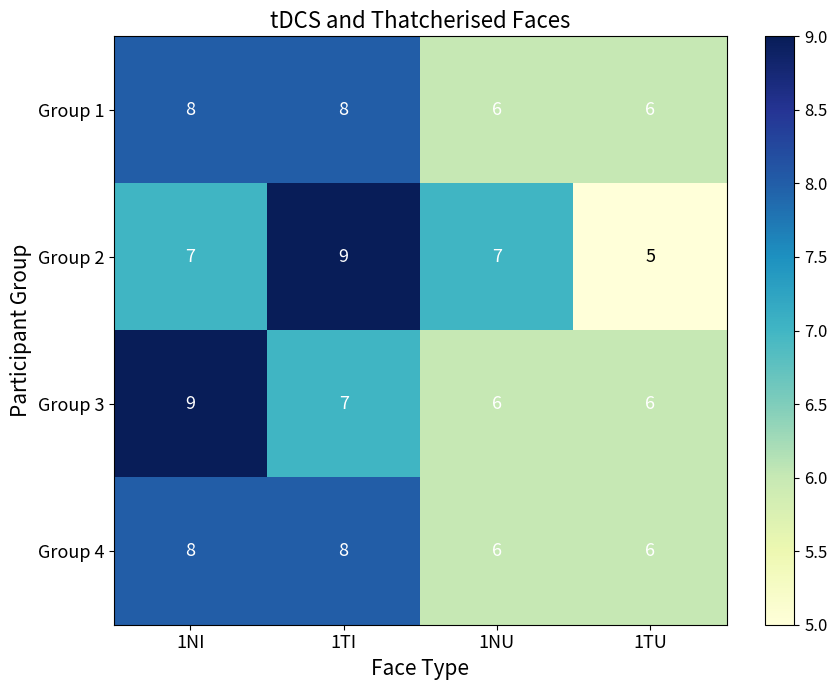

Read the Group 4 value at 1NI.

8